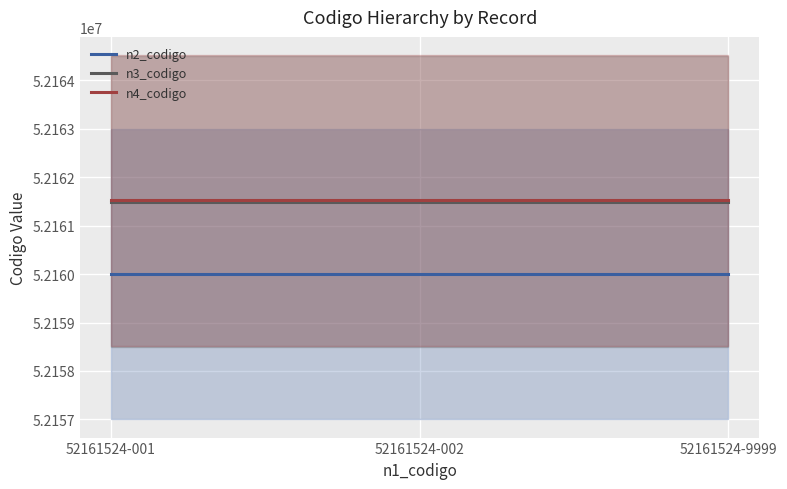

The n4_codigo series shows 52161524 at 52161524-002. True or false?

True